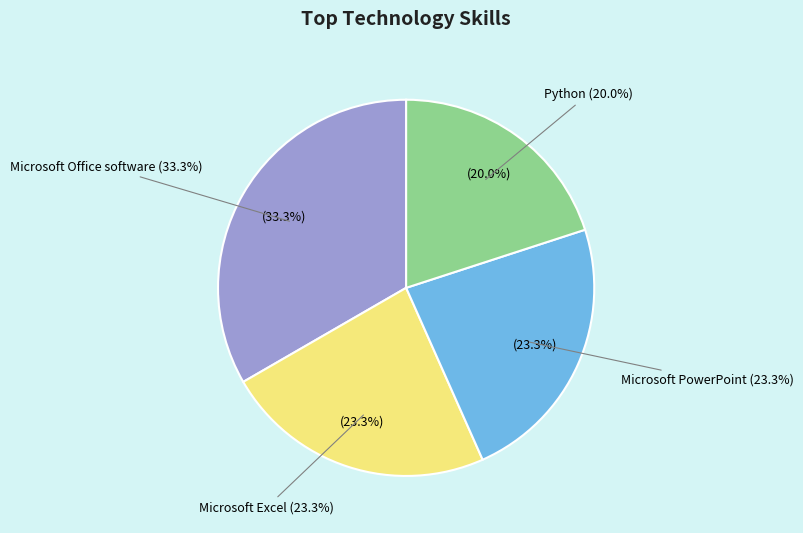

The Microsoft Excel slice represents 18% of the pie. True or false?

False